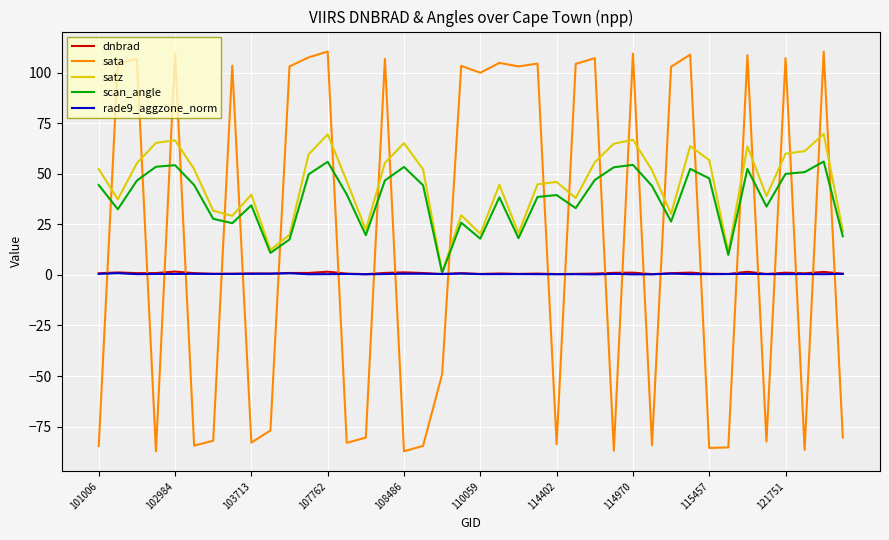

What is the maximum value shown in the chart?

110.4